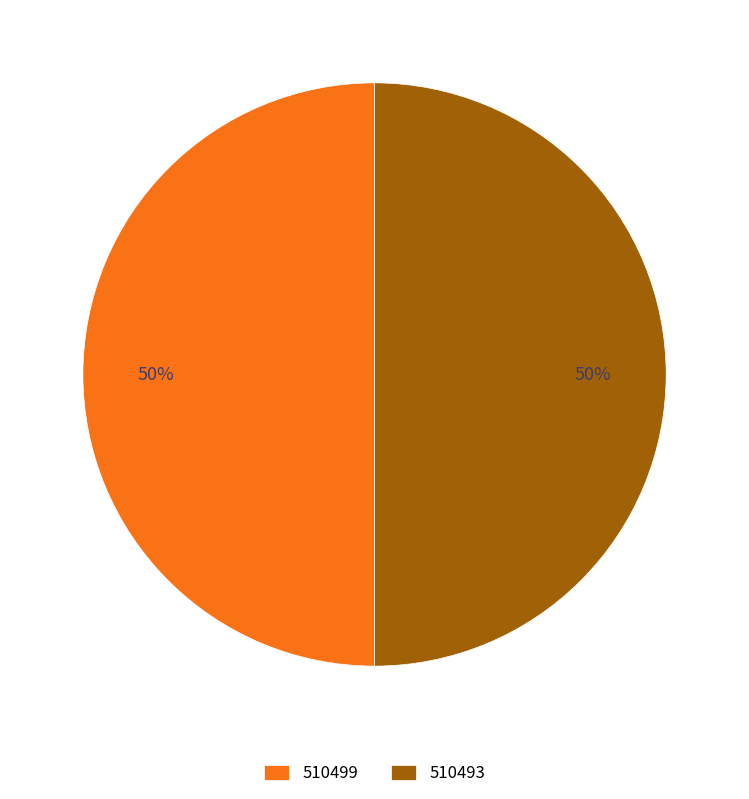

To the nearest percent, what is the average slice percentage?

50%